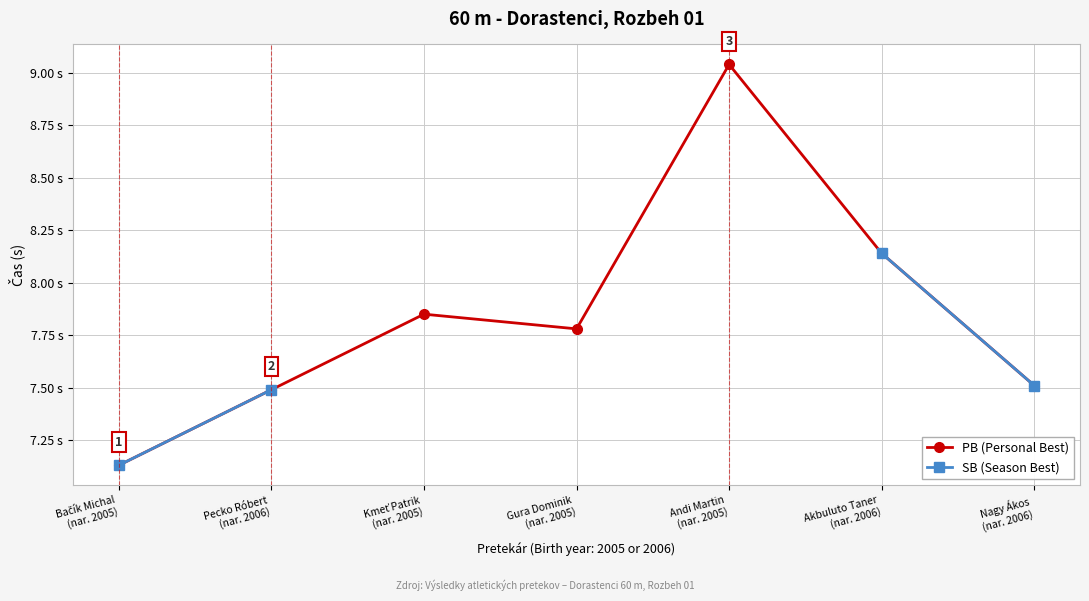

What are all the series names shown in the legend?

PB (Personal Best), SB (Season Best)